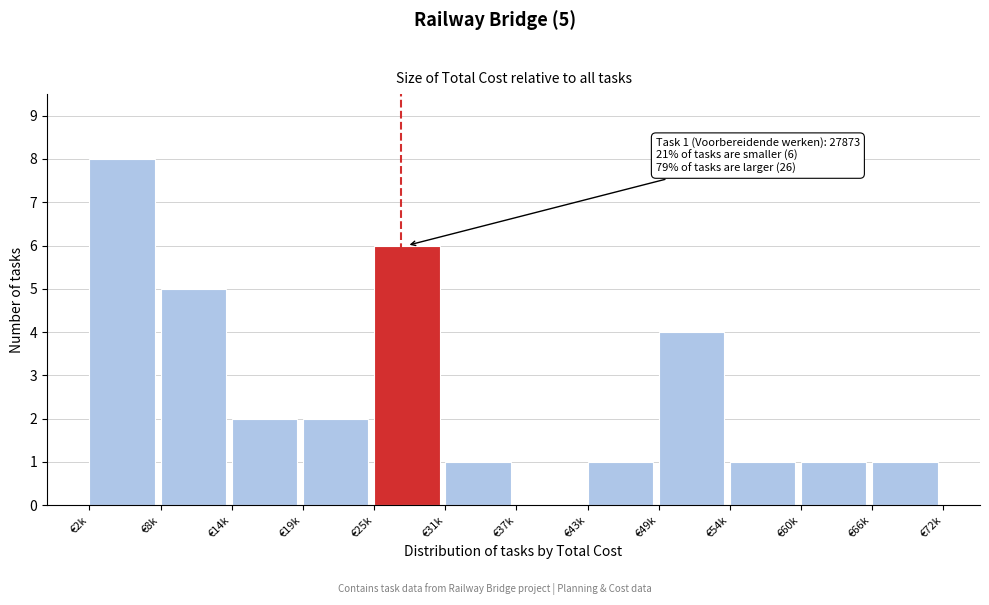

Reading right to left, what are all the values shown in this chart?

€66k=1	€60k=1	€54k=1	€49k=4	€43k=1	€37k=0	€31k=1	€25k=6	€19k=2	€14k=2	€8k=5	€2k=8